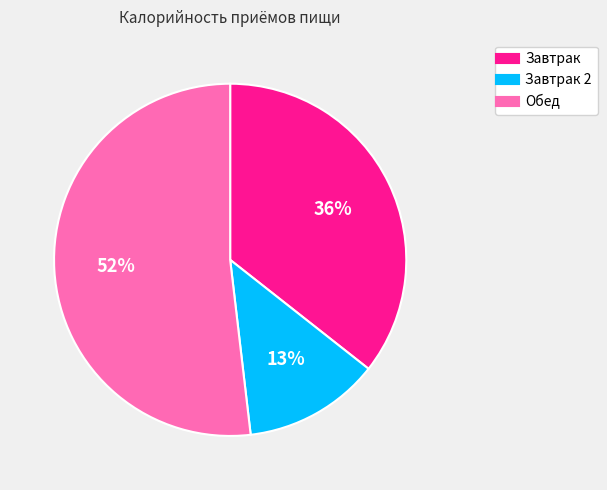

Is there any slice that represents more than half of the pie?

Yes